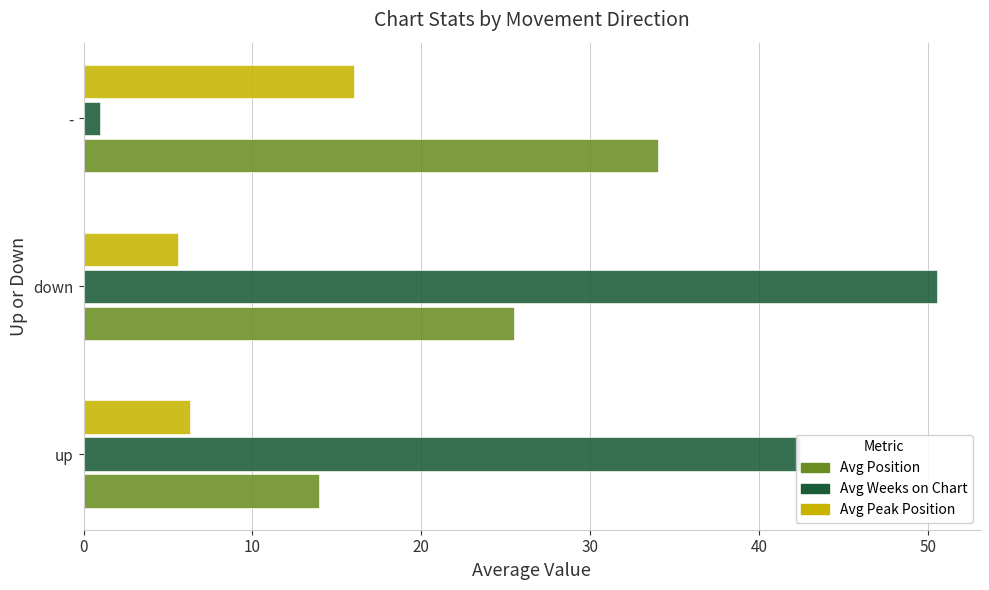

List the labels in order of Avg Position value, smallest first.

up, down, -